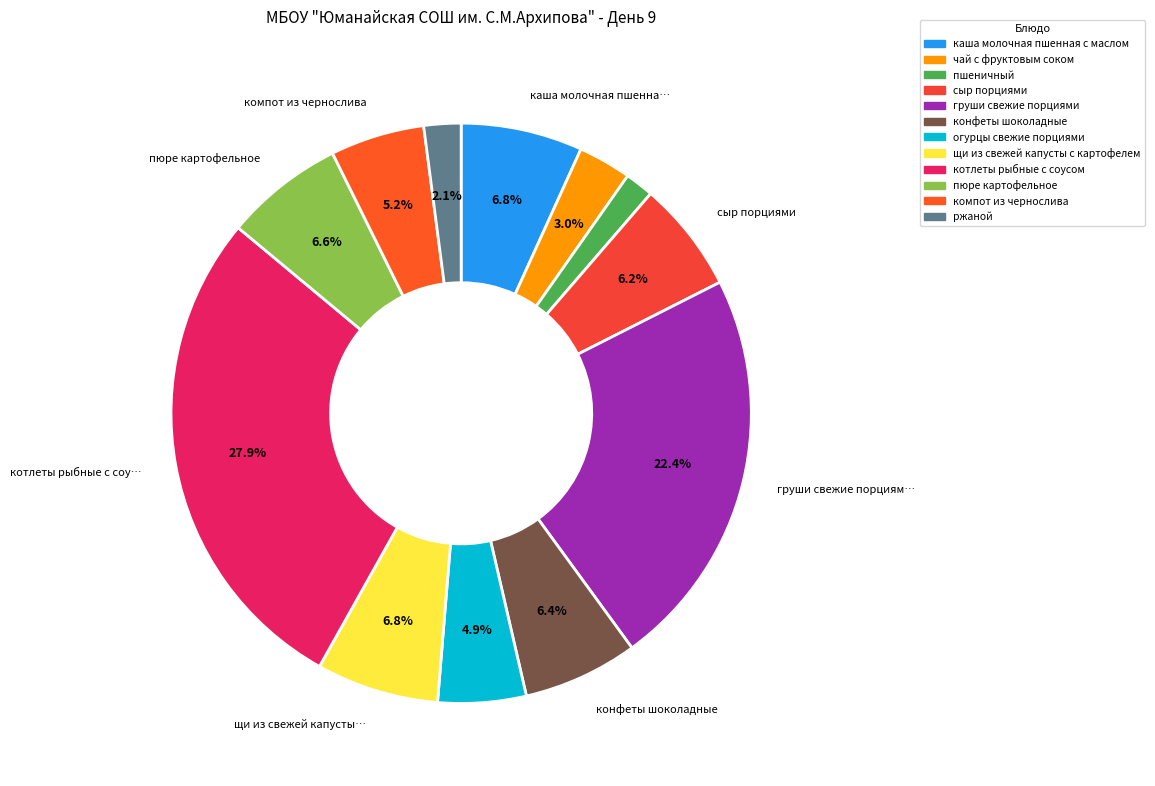

Which category has the biggest portion of the pie?

котлеты рыбные с соусом